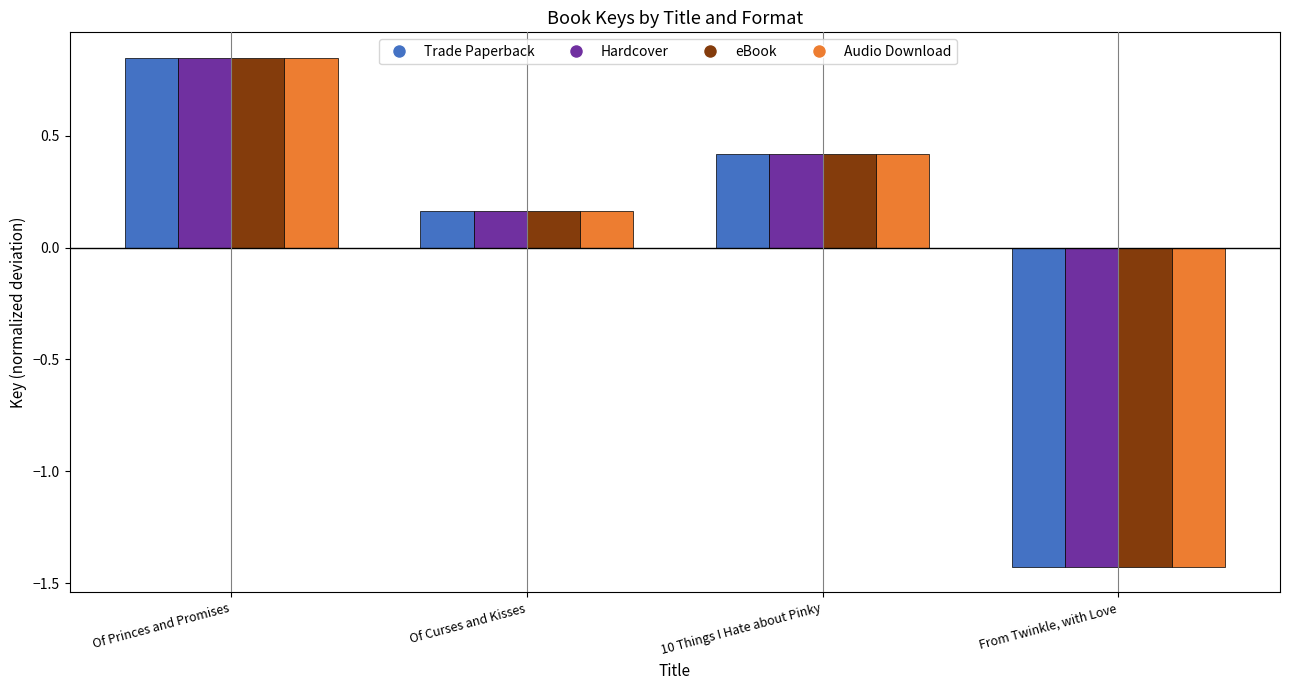

At which label does eBook first exceed 0?

Of Princes and Promises